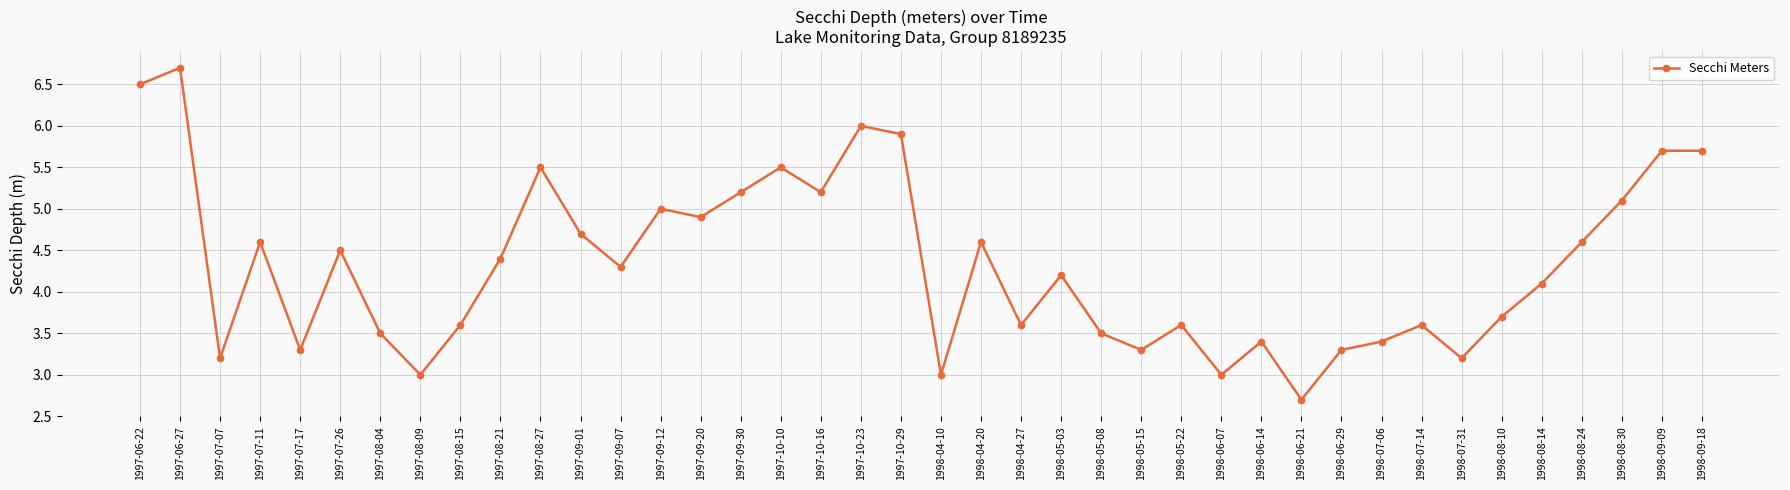

What is the value of the 17th point from the left?

5.5